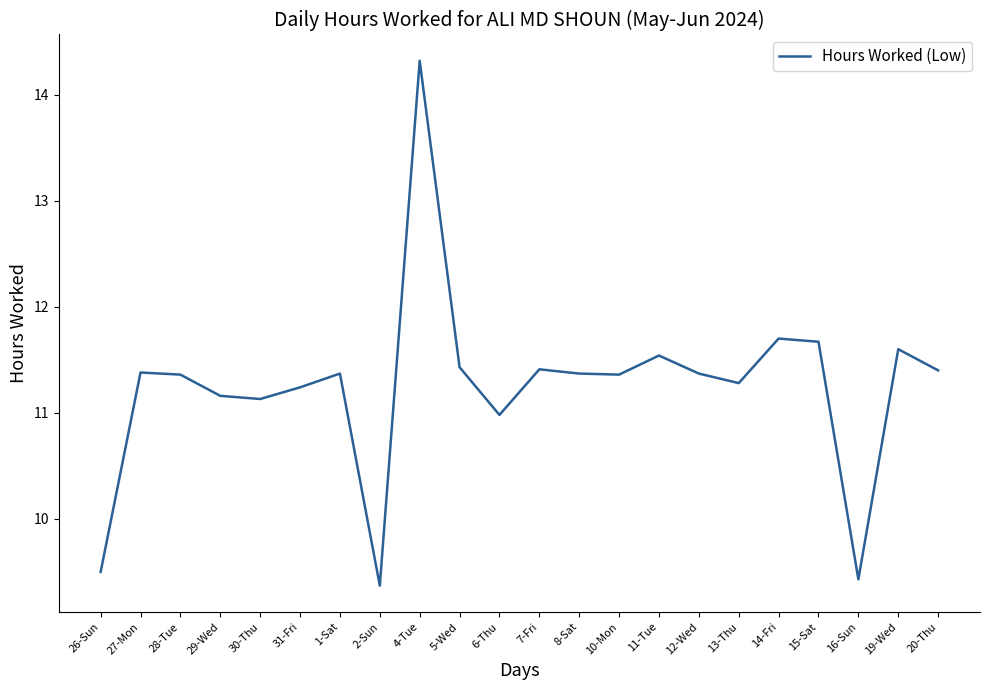

Which has a higher value, 30-Thu or 2-Sun?

30-Thu